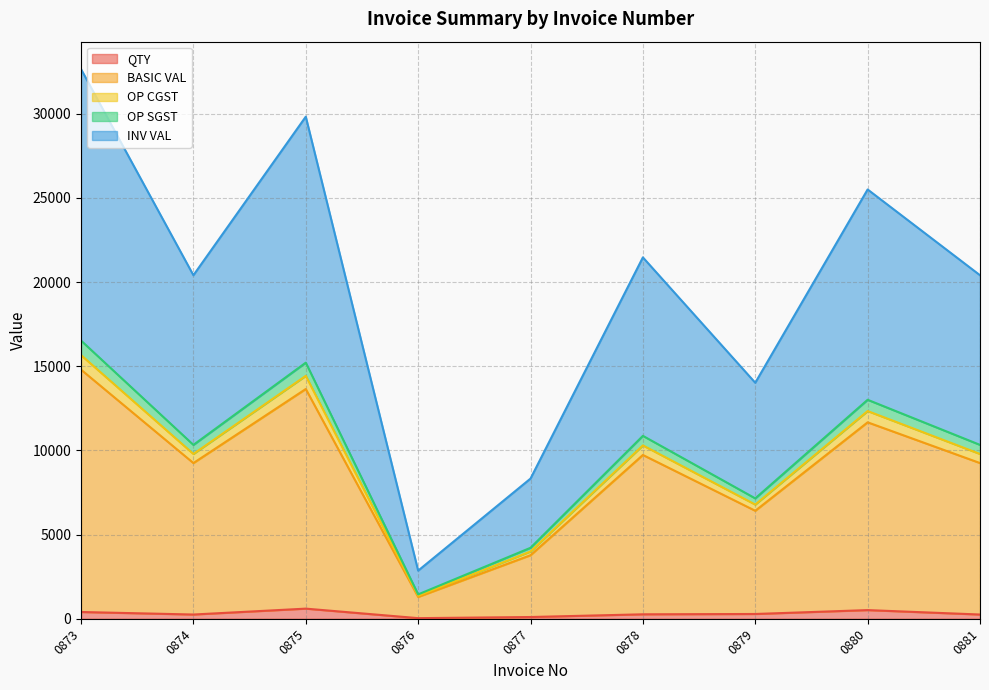

What value does the QTY series have at 0879?

282.0